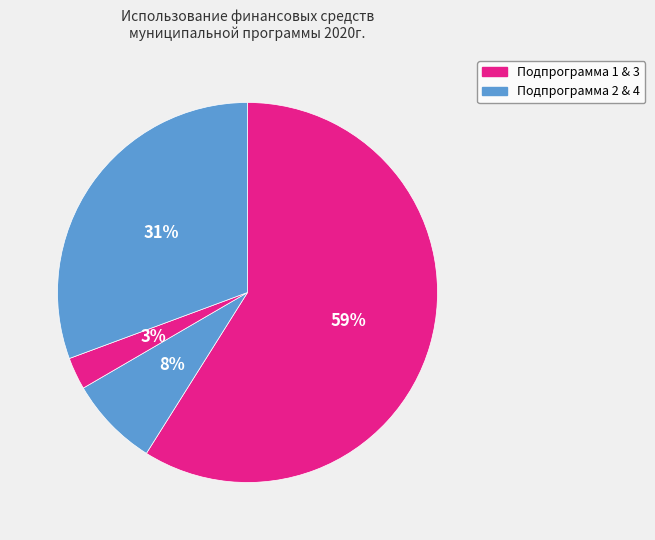

Which category has the smallest portion of the pie?

Подпрограмма 3